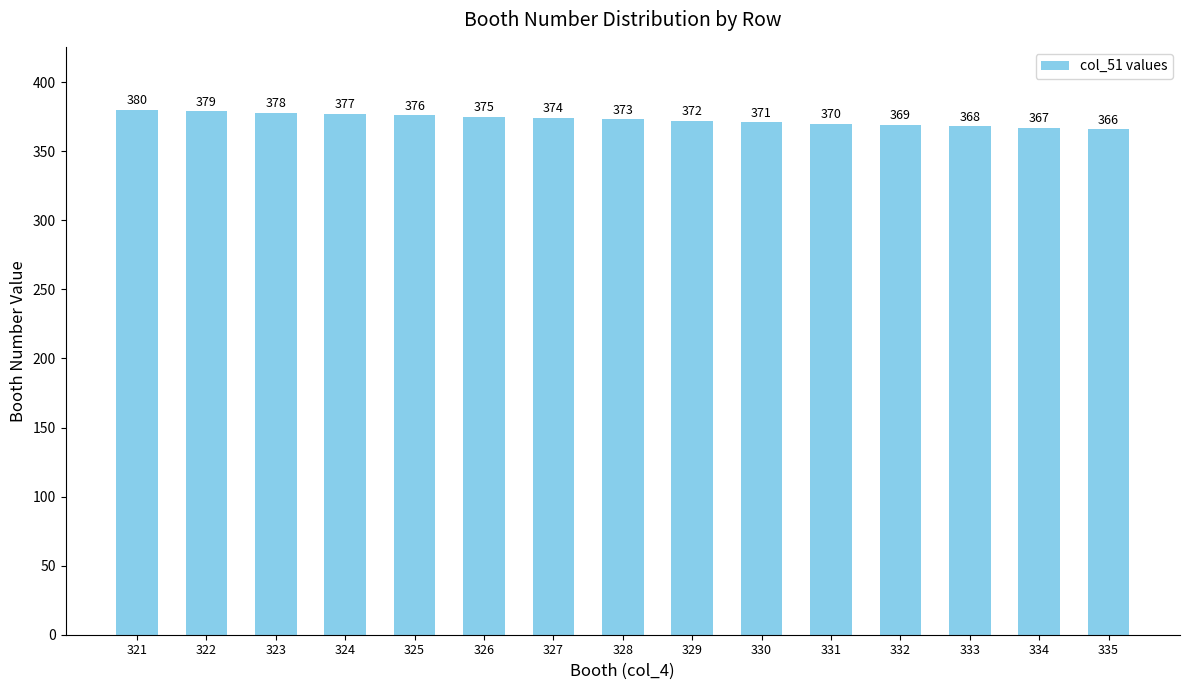

Reading left to right, what are all the values shown in this chart?

321=380	322=379	323=378	324=377	325=376	326=375	327=374	328=373	329=372	330=371	331=370	332=369	333=368	334=367	335=366